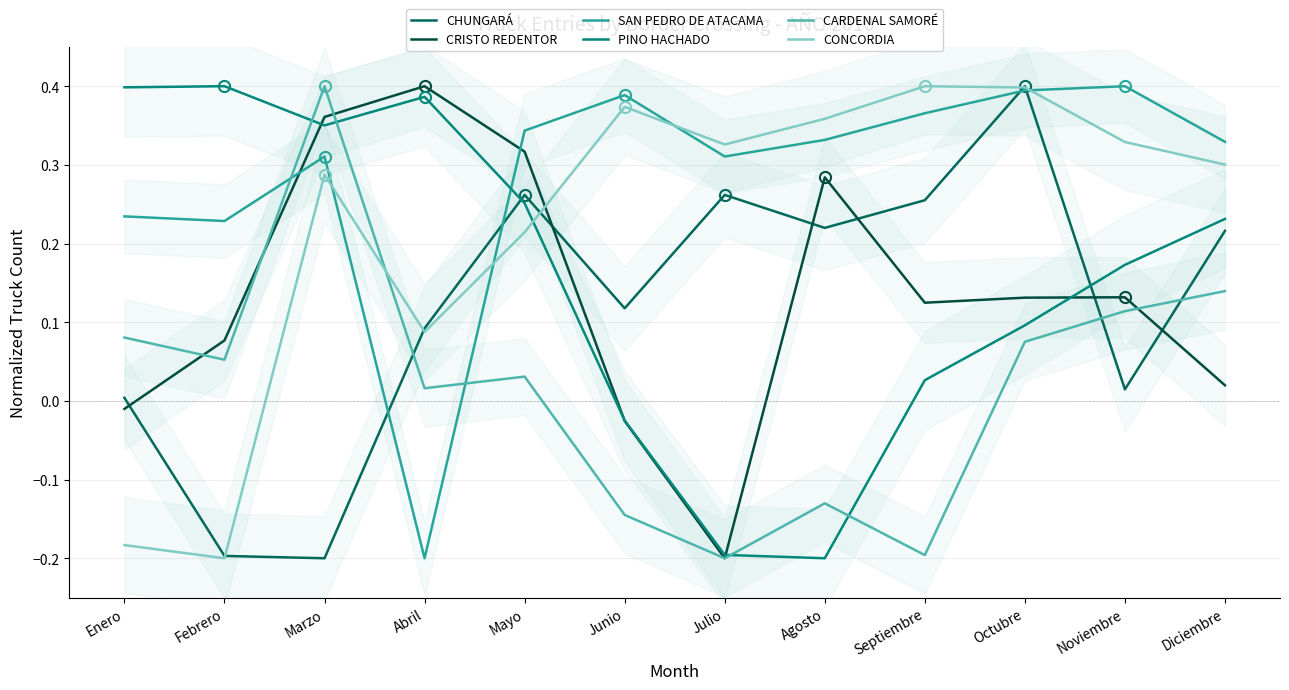

How many values in the PINO HACHADO series are below 0?

3